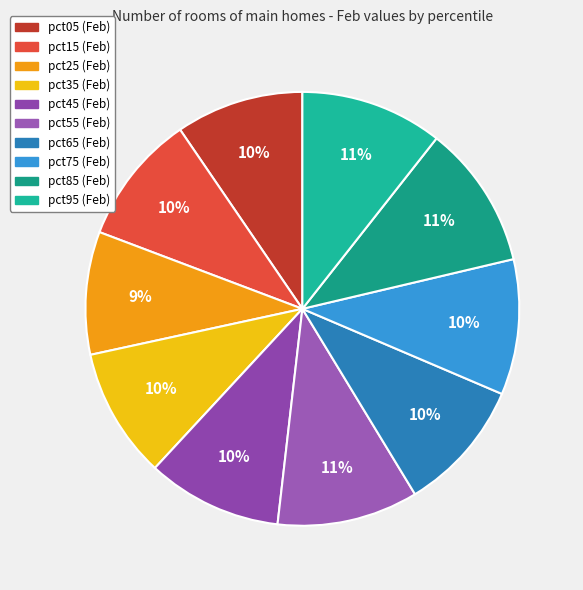

How many slices are in this pie chart?

10